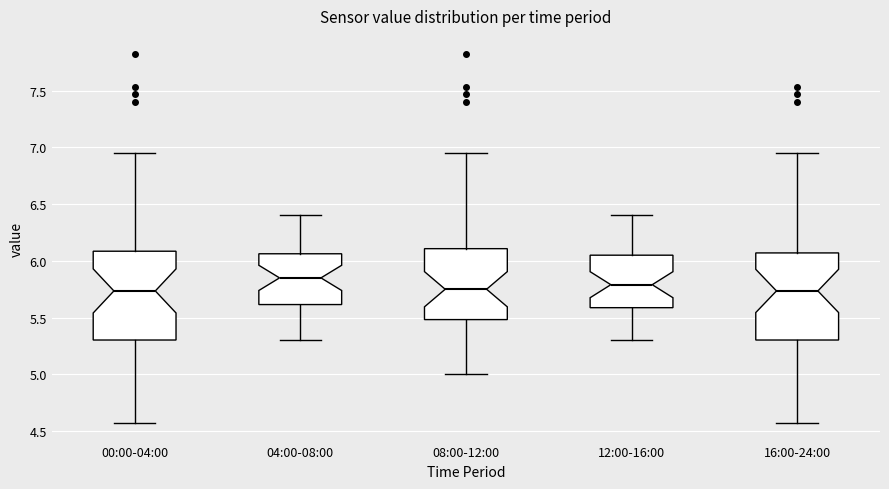

Reading left to right, read every box against the y-axis: the position of its median line, the range the box covers, and the ends of its whiskers. The values are not printed on the chart, so give them approximately, as read against the axis.

00:00-04:00: median 5.75, box 5.30 to 6.10, whiskers 4.55 to 6.95
04:00-08:00: median 5.85, box 5.60 to 6.05, whiskers 5.30 to 6.40
08:00-12:00: median 5.75, box 5.50 to 6.10, whiskers 5.00 to 6.95
12:00-16:00: median 5.80, box 5.60 to 6.05, whiskers 5.30 to 6.40
16:00-24:00: median 5.75, box 5.30 to 6.05, whiskers 4.55 to 6.95